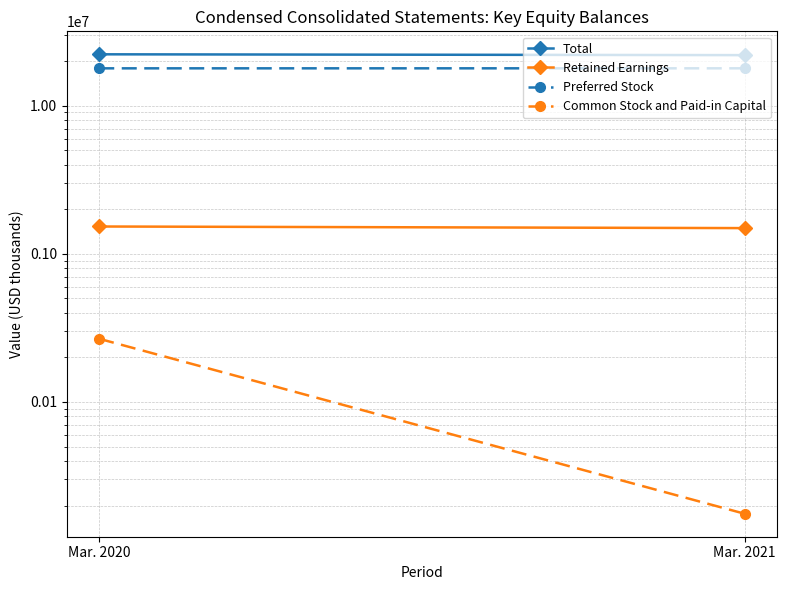

Is it true that Common Stock and Paid-in Capital equals 266981 at Mar. 2020?

True